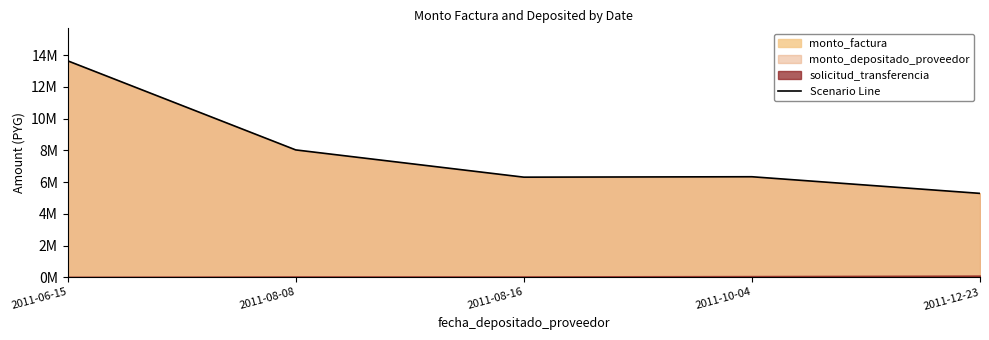

Is it true that the value at 2011-08-08 is 14006091?

False